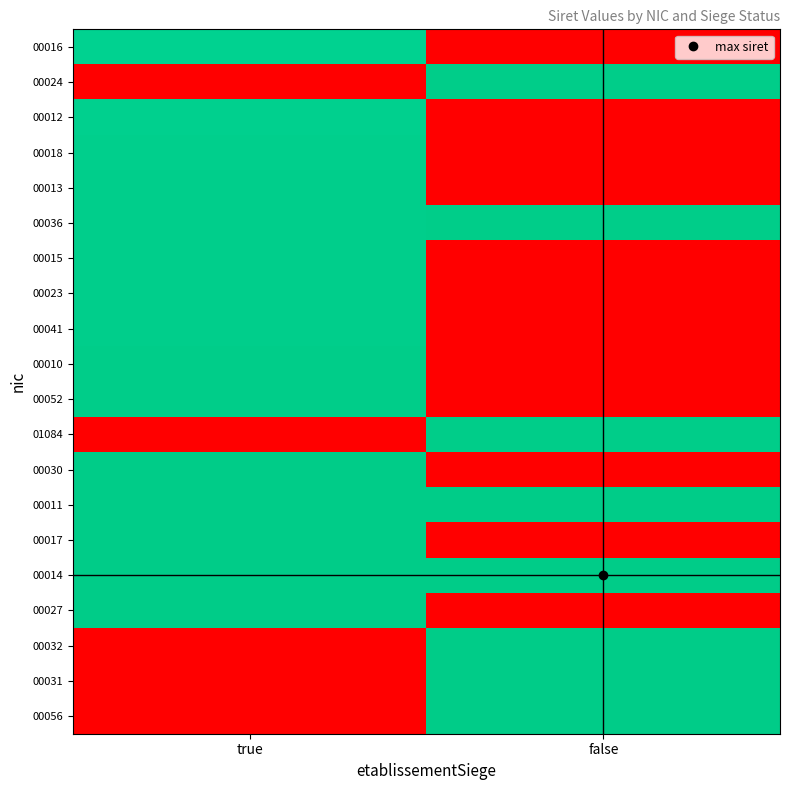

Which has a higher value, true or false?

true